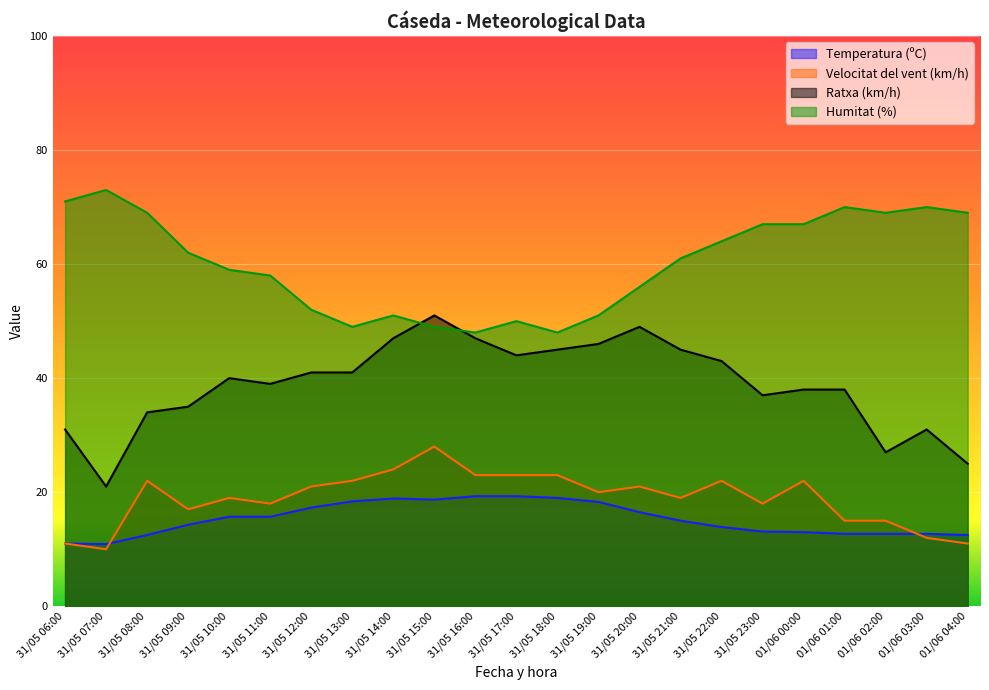

How many data points does each series have?

23